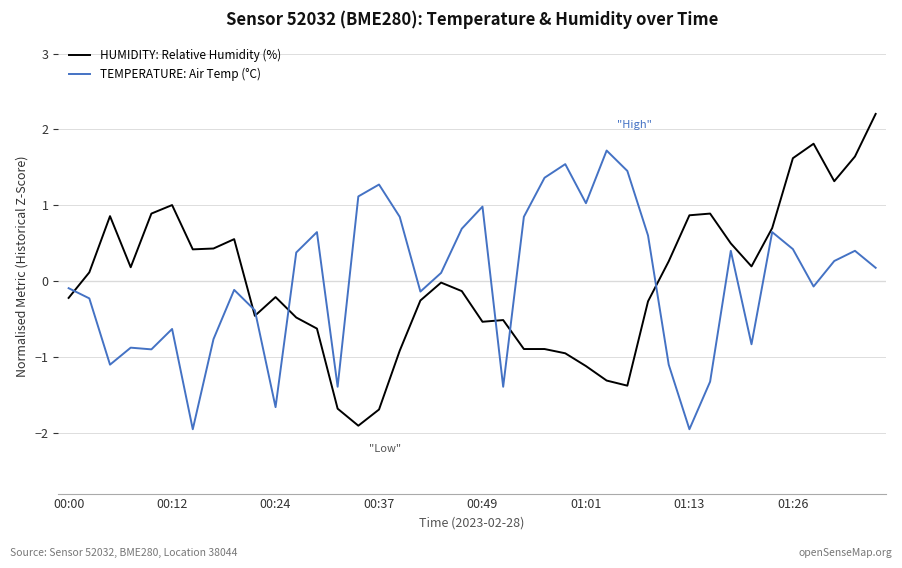

What is the lowest value of the TEMPERATURE: Air Temp (°C) series?

-2.0